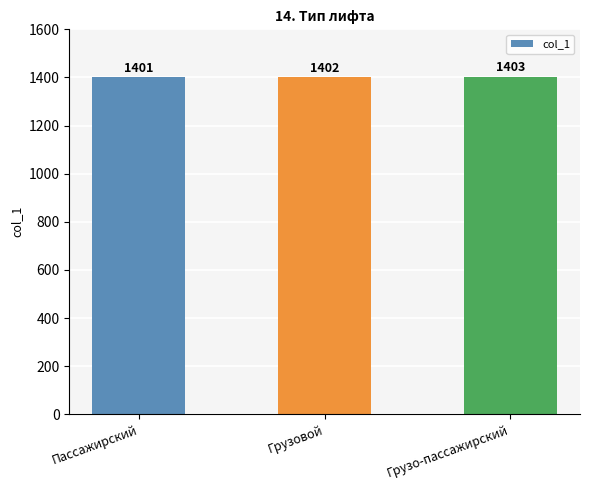

What is the value of the 3rd bar from the left?

1403